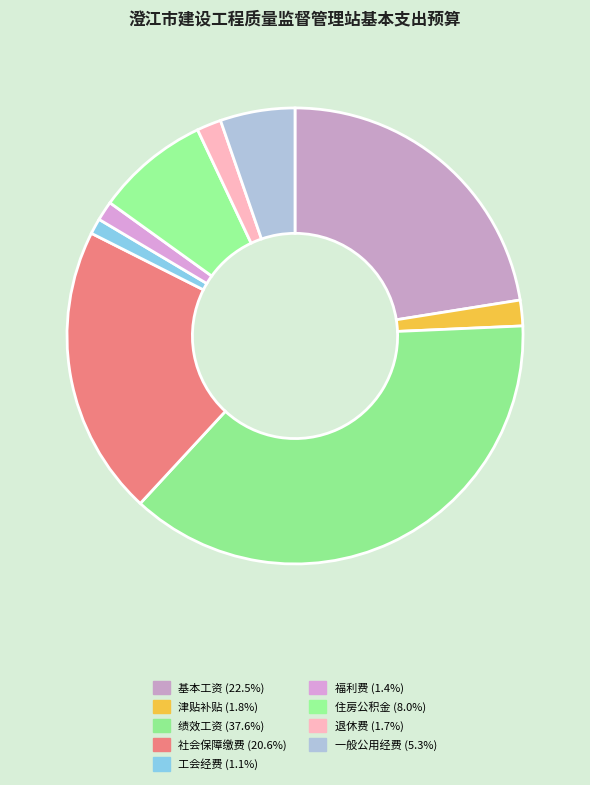

Does 社会保障缴费 represent more than half of the total?

No